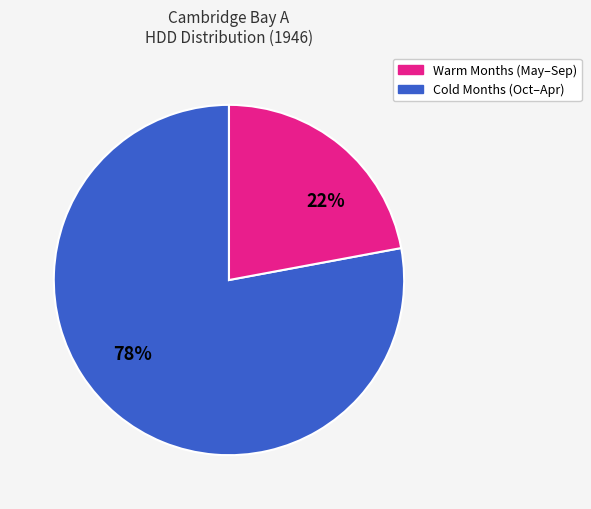

To the nearest percent, what is the difference between the largest and smallest slice percentages?

56%